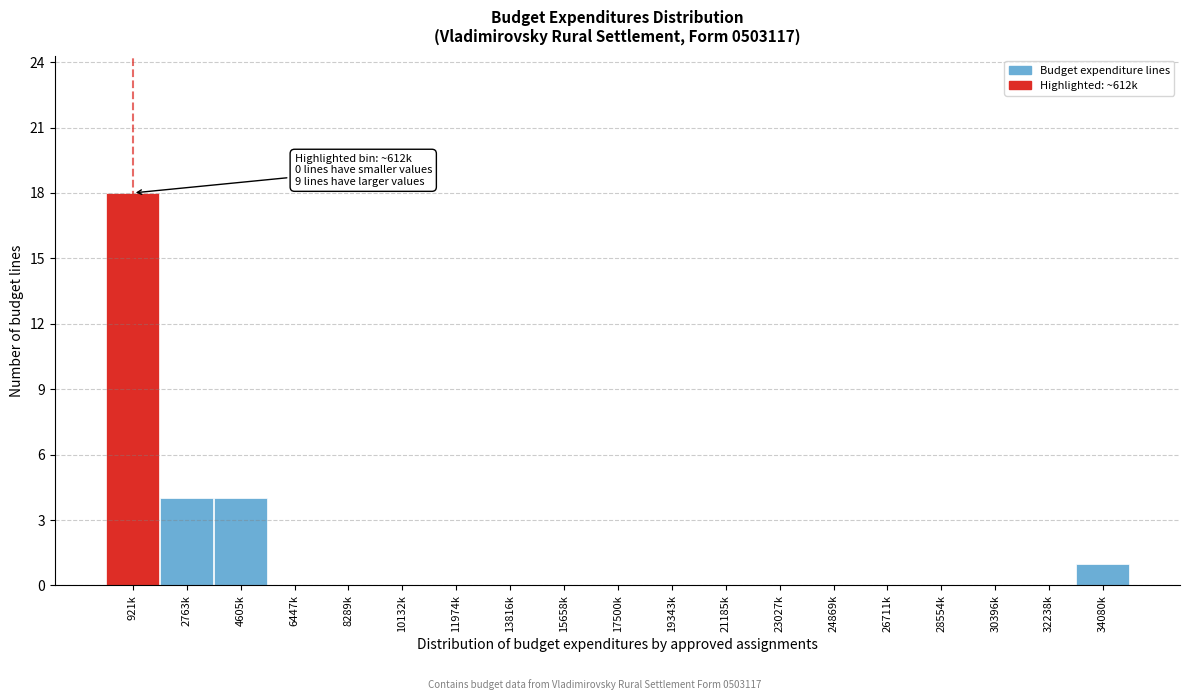

Reading right to left, extract all data points from this chart.

34080k=1	32238k=0	30396k=0	28554k=0	26711k=0	24869k=0	23027k=0	21185k=0	19343k=0	17500k=0	15658k=0	13816k=0	11974k=0	10132k=0	8289k=0	6447k=0	4605k=4	2763k=4	921k=18